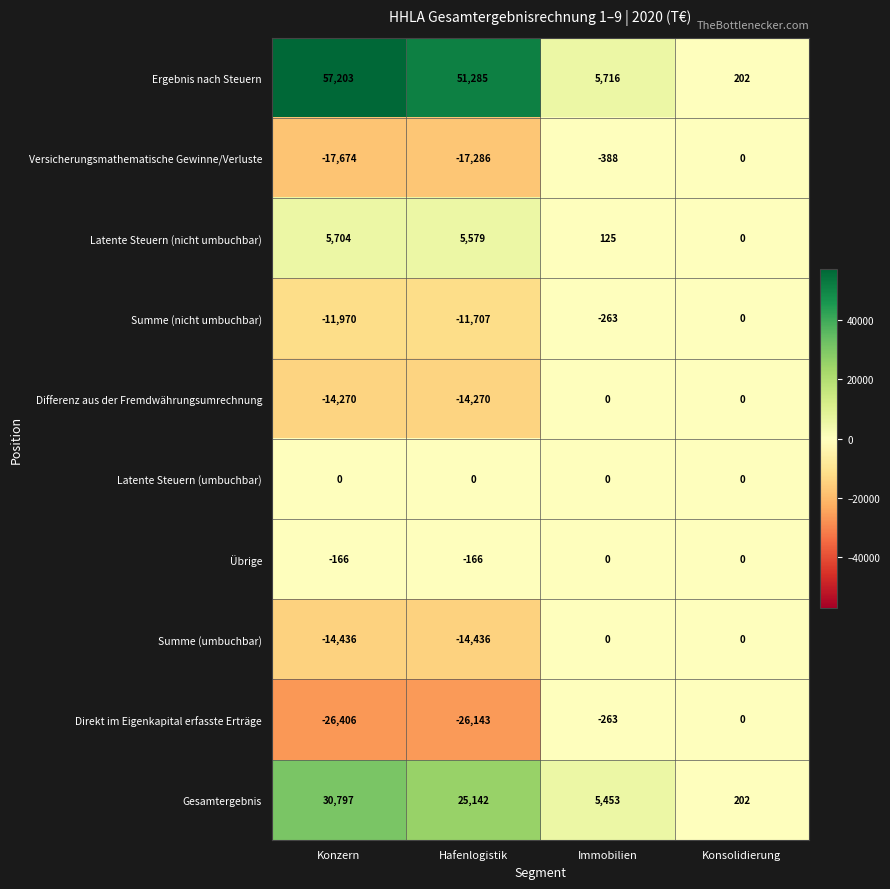

The value of Summe (nicht umbuchbar) at Konsolidierung is -6809. True or false?

False